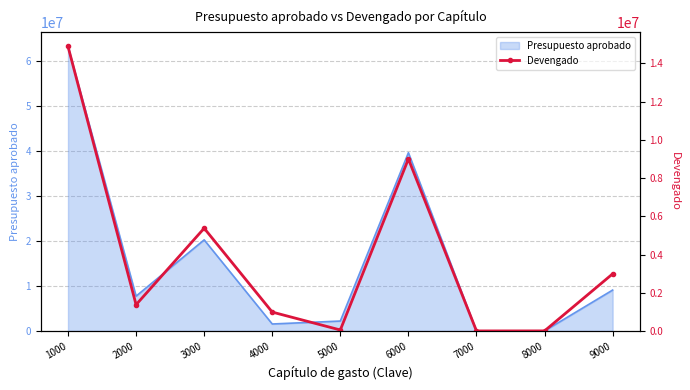

Which has a higher value, 1000 or 5000?

1000